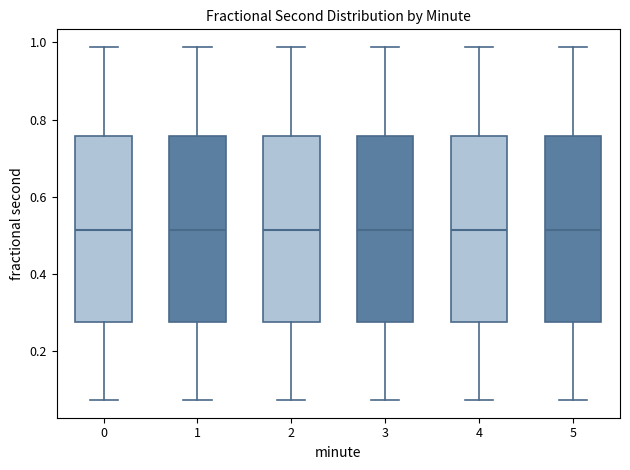

Where does the median line of the box at x = 3 sit on the y-axis? The values are not printed on the chart, so give them approximately, as read against the axis.

0.52